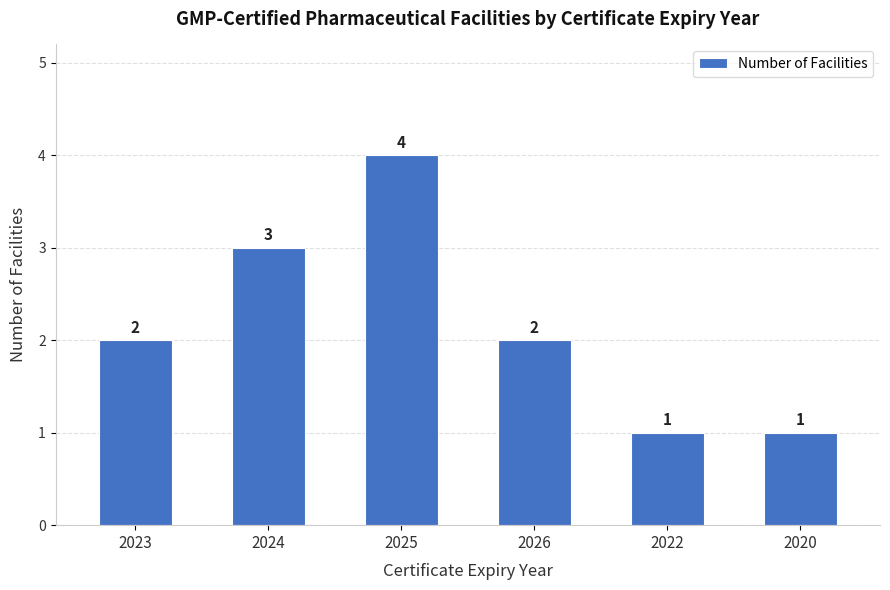

At which category does the chart reach its peak across all series?

2025